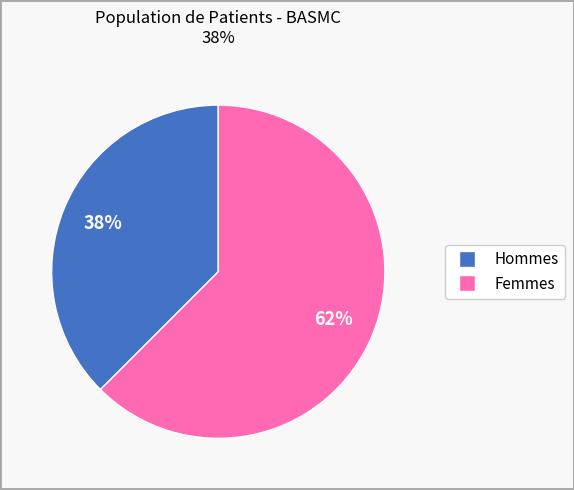

Is there any slice that represents more than half of the pie?

Yes